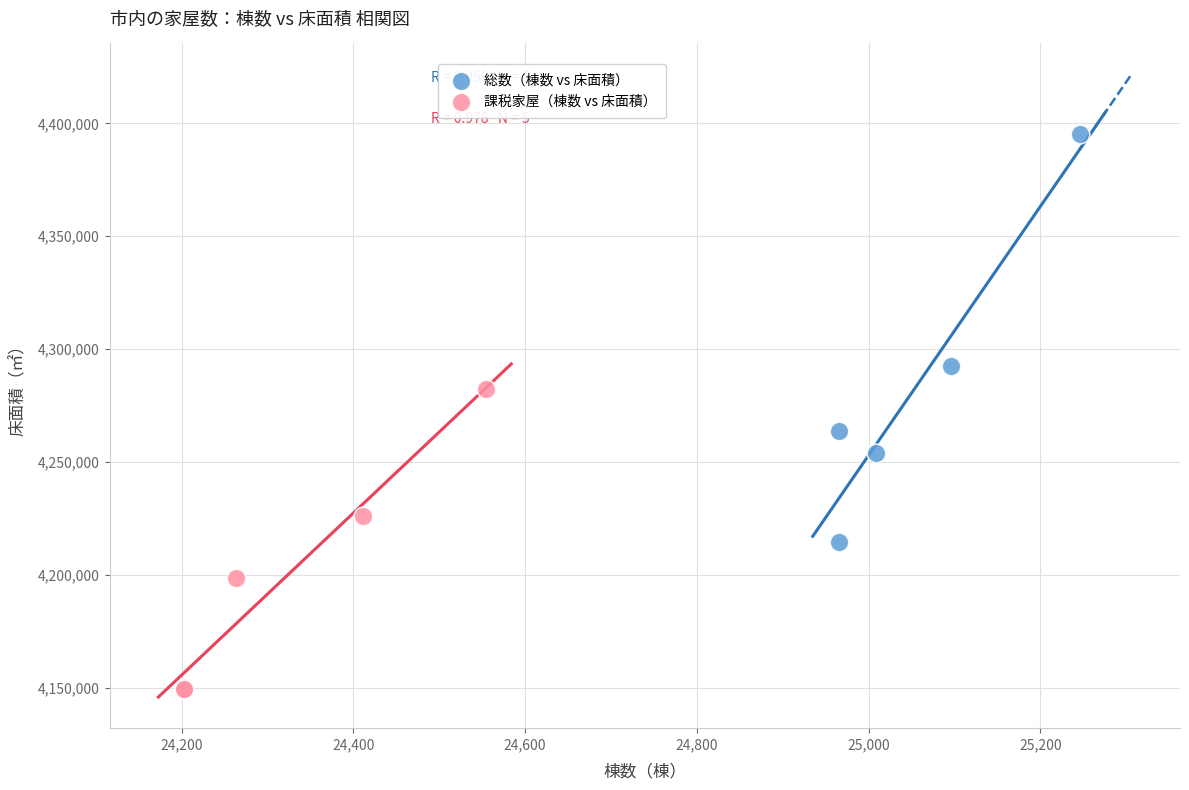

Which series contains the highest Y value?

総数（棟数 vs 床面積）